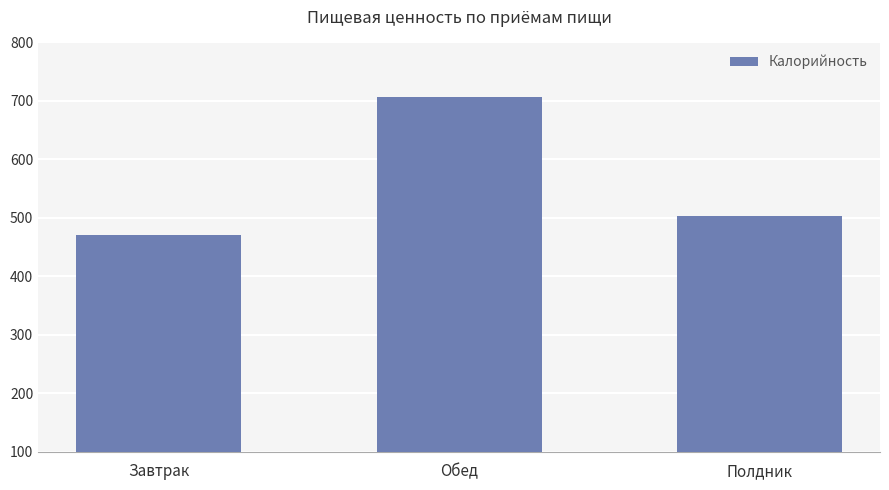

Count the number of categories in the chart.

3